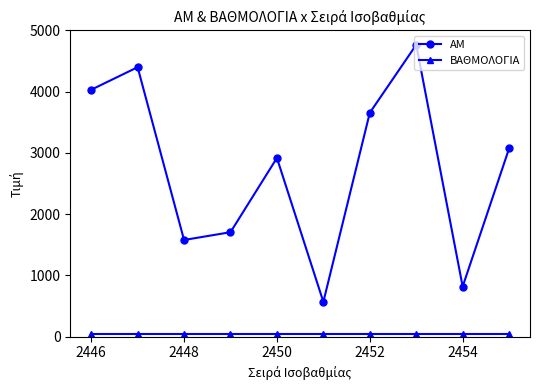

True or false: AM has more than 0 points higher than both neighbors.

True